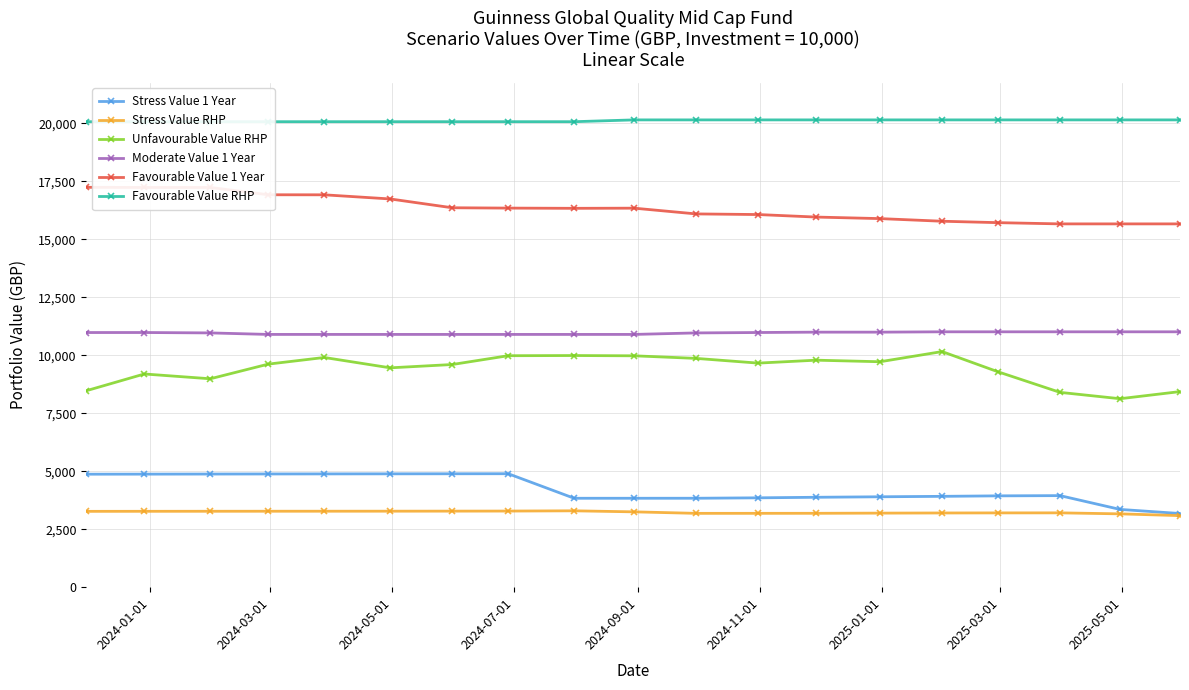

How many values in the Stress Value RHP series are below 3248?

9